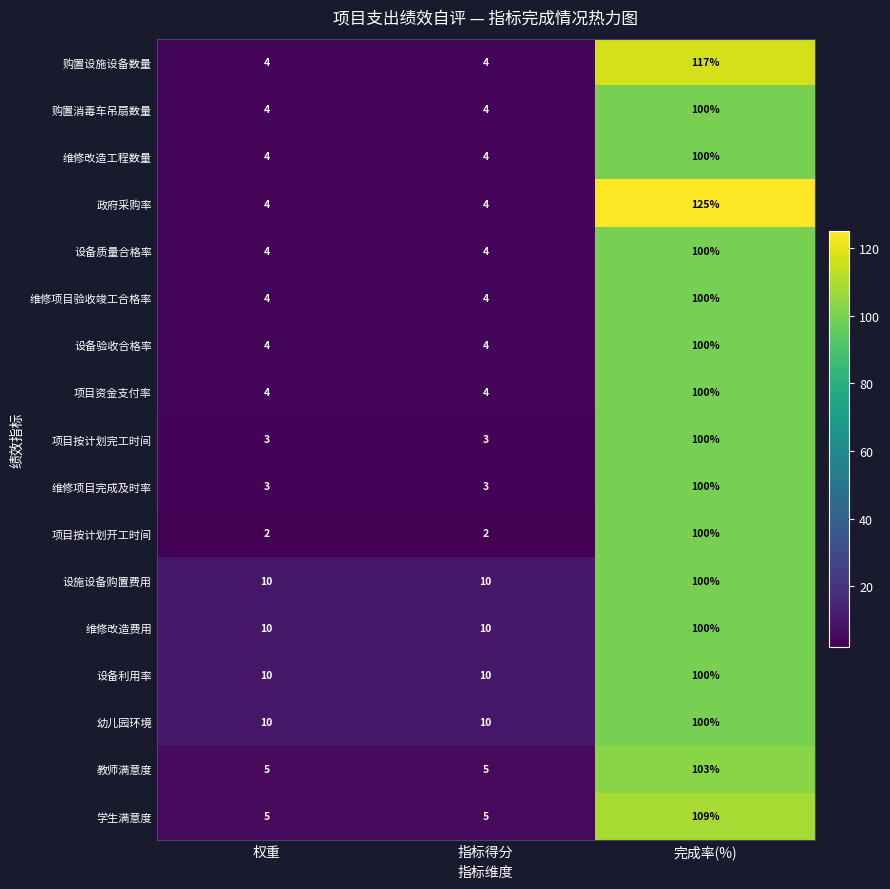

What is the maximum value shown in the chart?

125